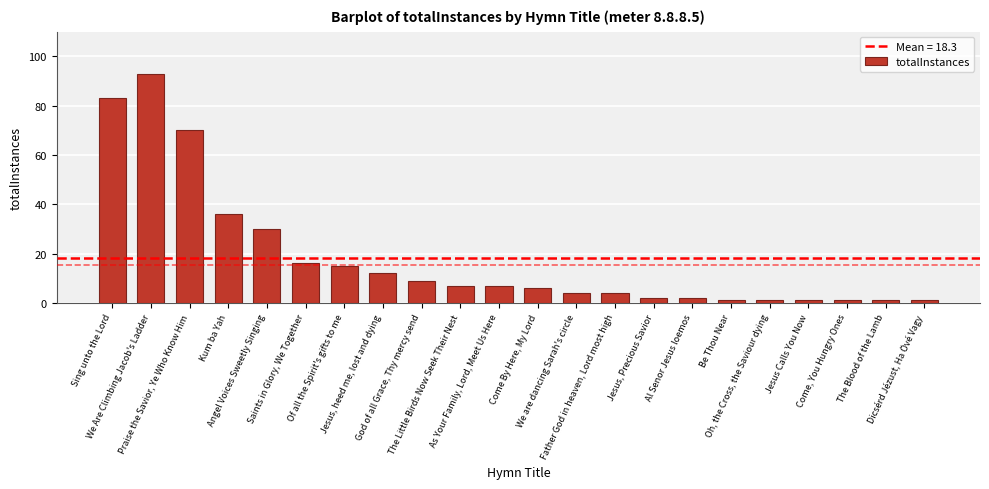

What is the value of the 4th bar from the left?

36